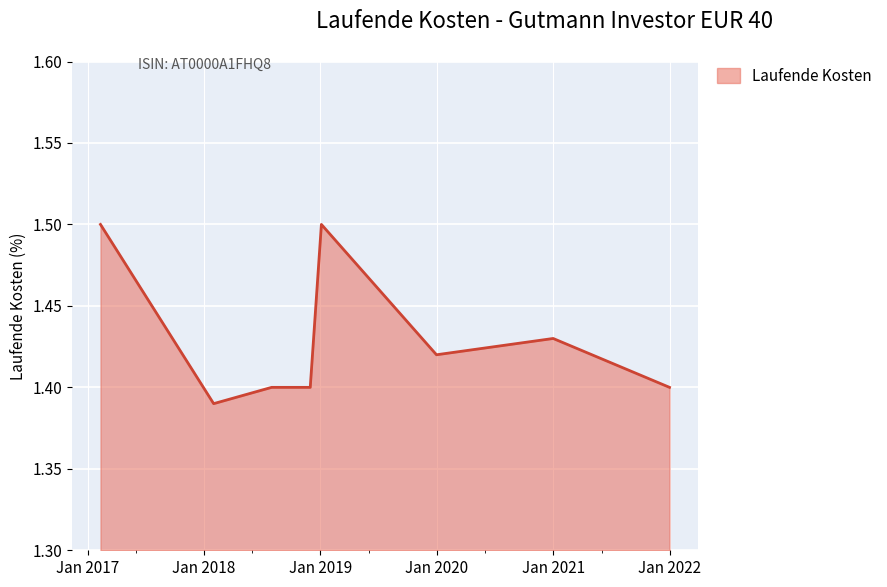

True or false: there are more than 0 points higher than both neighbors.

True